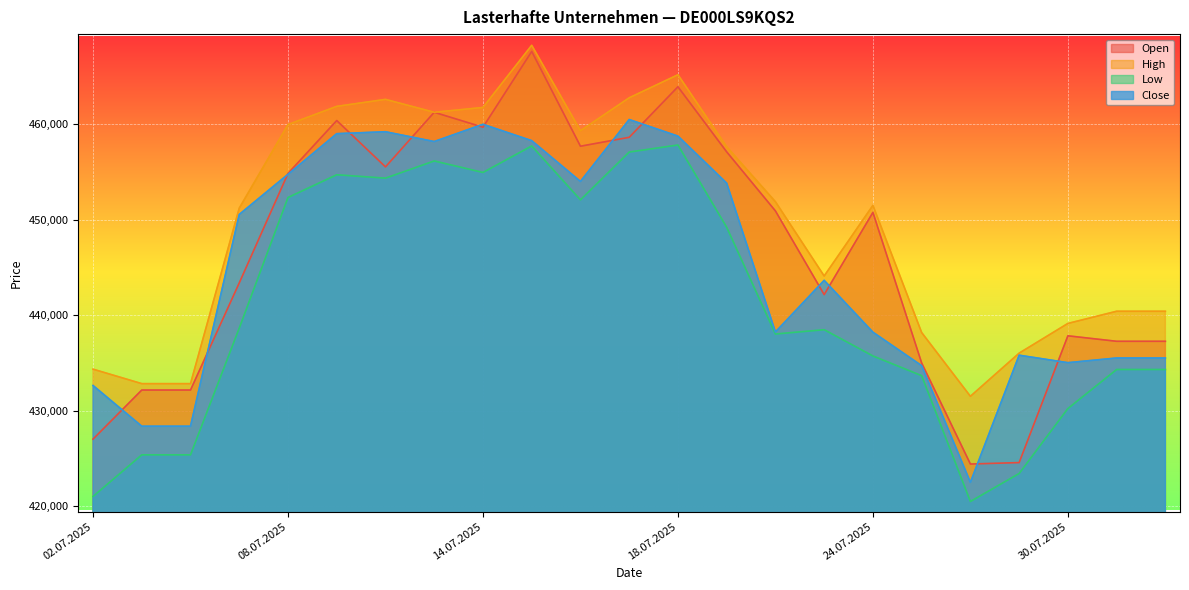

List the series in order of their peak value, lowest first.

Low, Close, Open, High